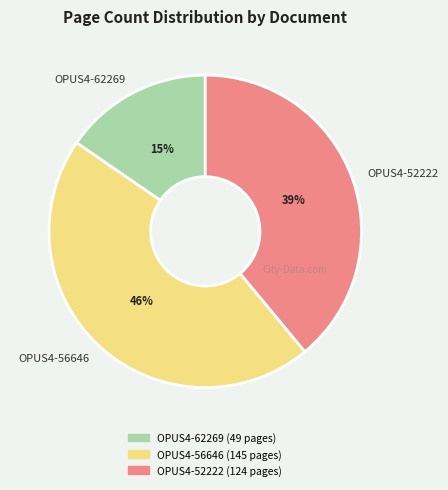

Is the sum of OPUS4-56646 and OPUS4-52222 greater than half?

Yes